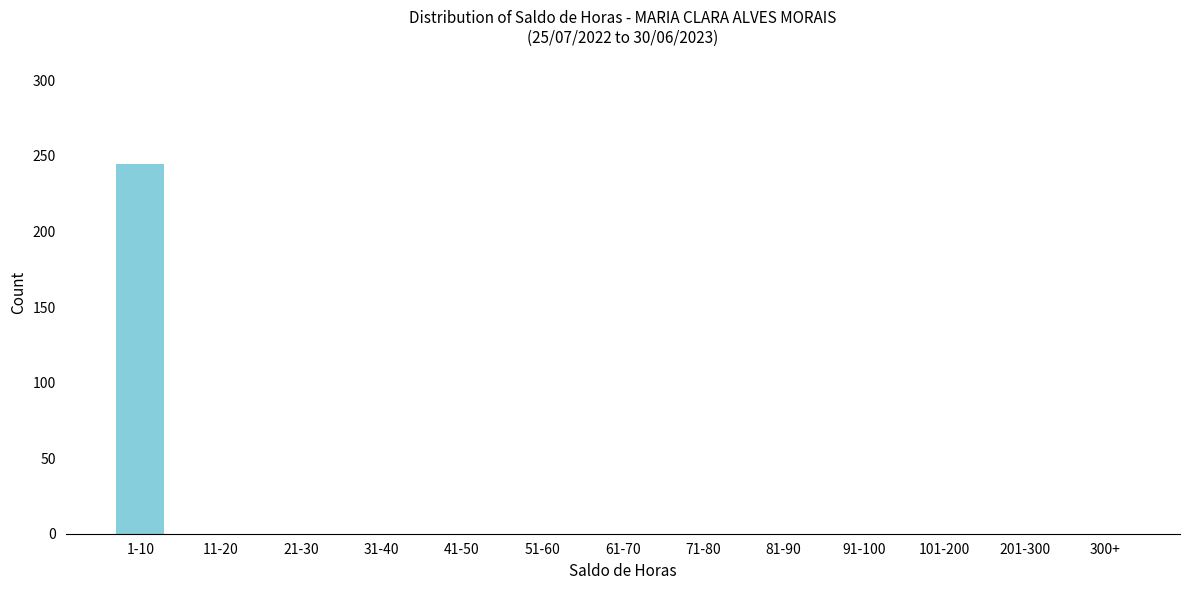

Reading left to right, extract all data points from this chart.

1-10=245	11-20=0	21-30=0	31-40=0	41-50=0	51-60=0	61-70=0	71-80=0	81-90=0	91-100=0	101-200=0	201-300=0	300+=0